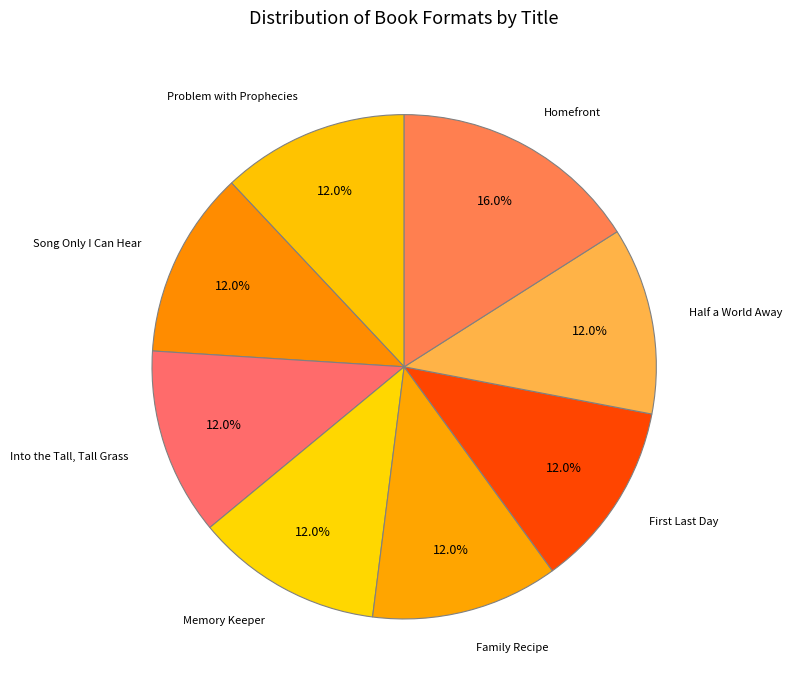

Is there any slice that represents more than half of the pie?

No